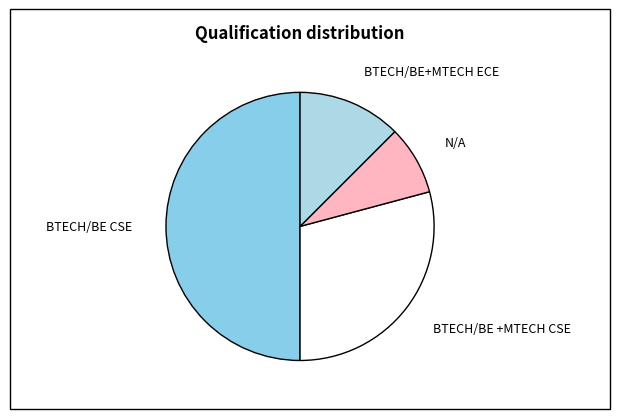

Do BTECH/BE+MTECH ECE and BTECH/BE +MTECH CSE together represent more than half of the pie?

No